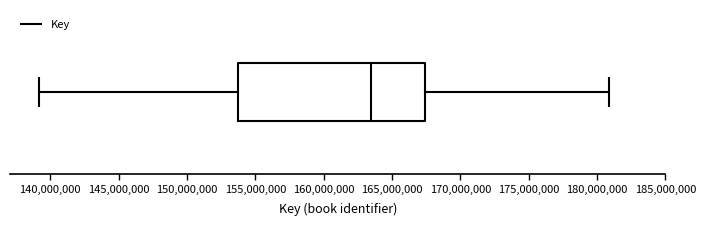

Read this box plot against the x-axis: the position of the median line, the range covered by the box, and the ends of both whiskers. The values are not printed on the chart, so give them approximately, as read against the axis.

median 163500000, box 153500000 to 167500000, whiskers 139000000 to 181000000